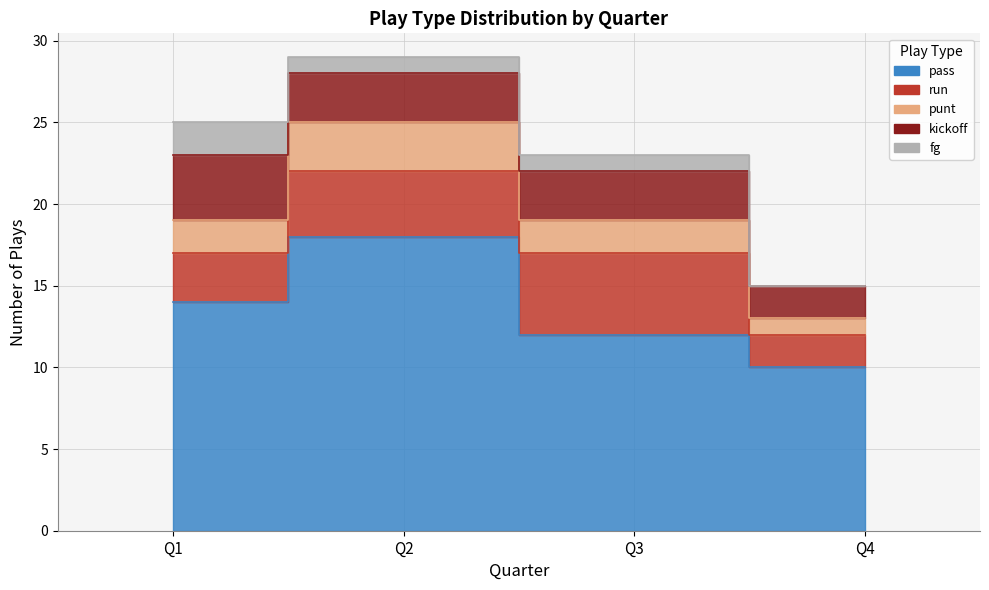

At which category does run reach its first local peak?

Q3